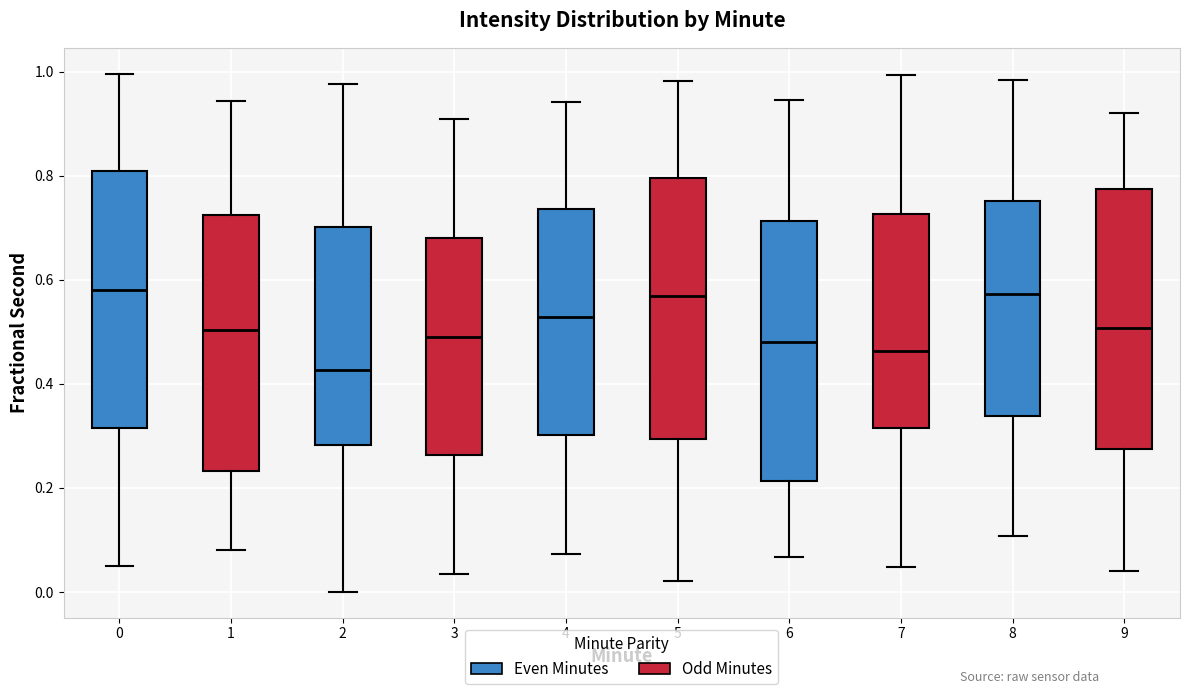

Where does the median line of the box at x = 4 sit on the y-axis? The values are not printed on the chart, so give them approximately, as read against the axis.

0.52